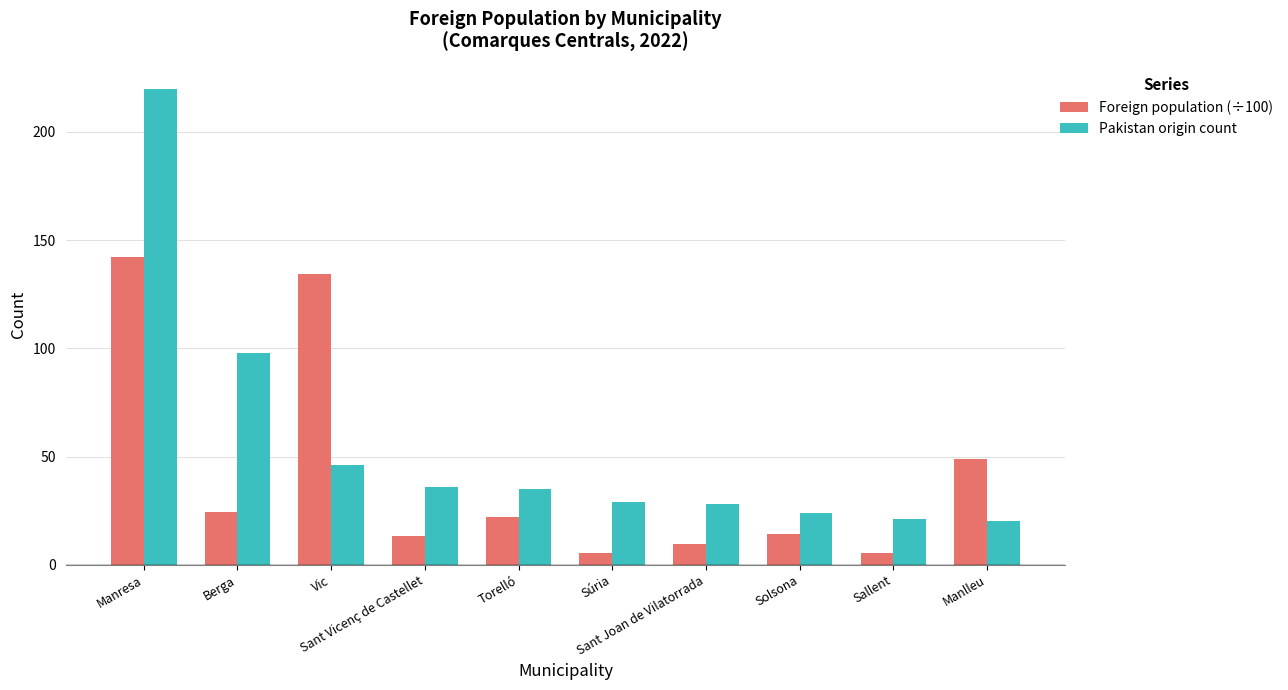

What is the smallest value displayed?

5.3